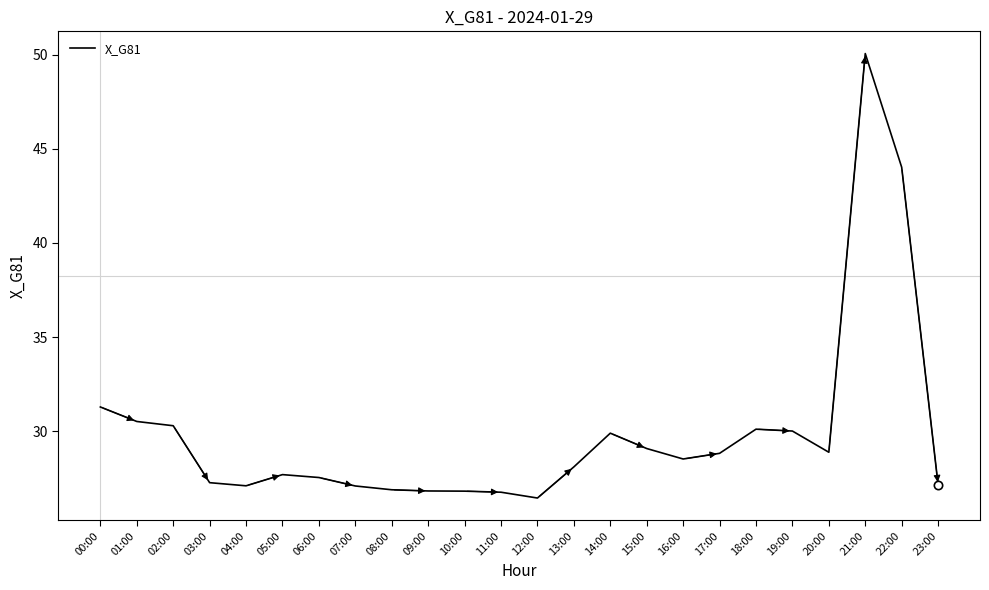

What position from the left is 11:00?

12